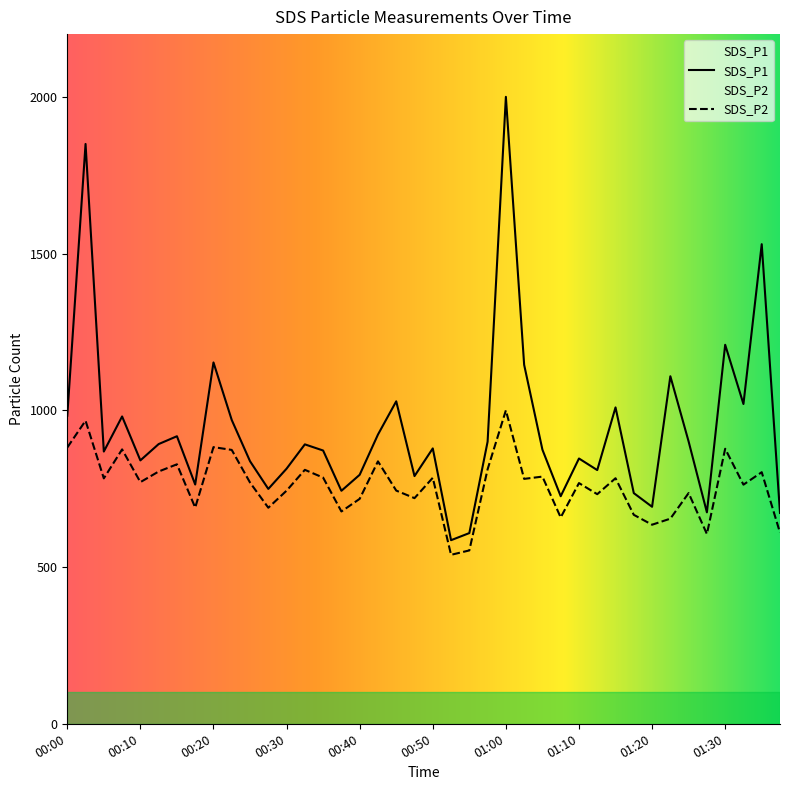

How many interior local valleys does the SDS_P1 series have?

12